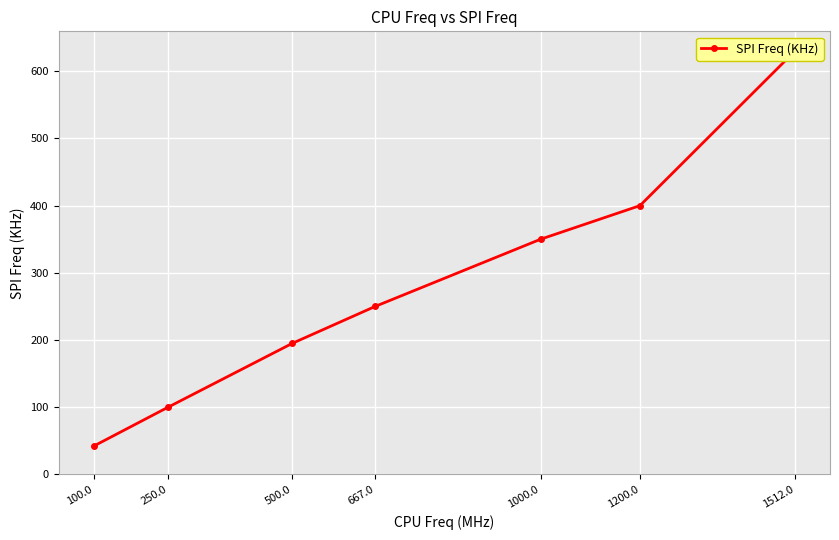

How many data points are less than 250?

3